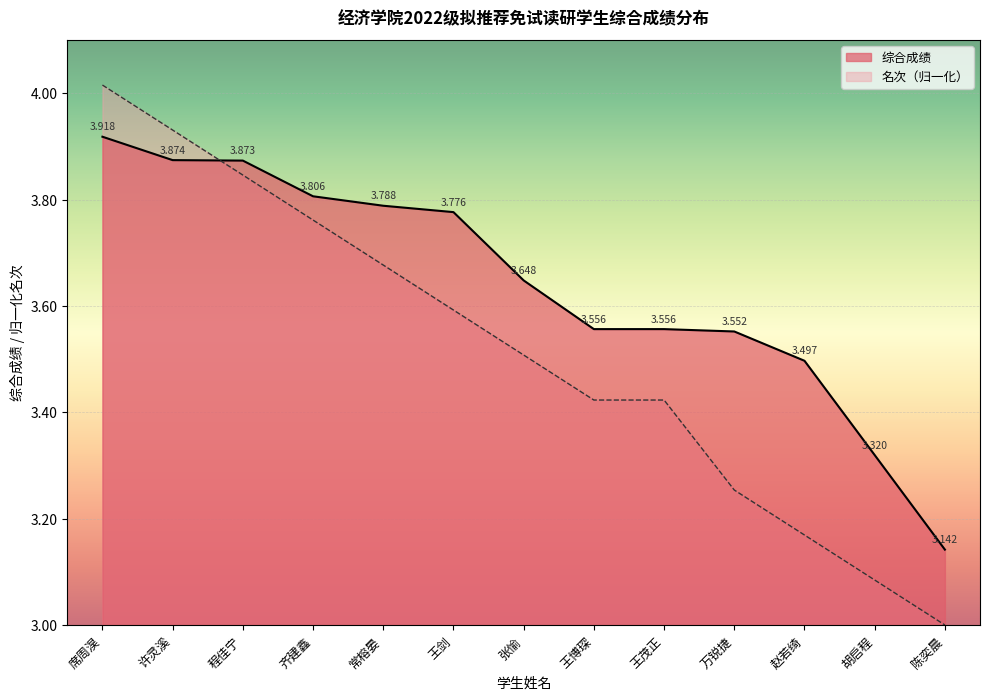

Which has a higher value, 王博琛 or 齐建鑫?

齐建鑫